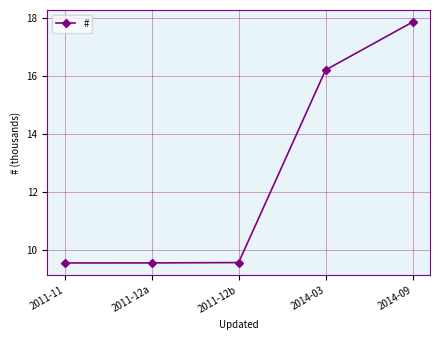

Which has a higher value, 2011-12a or 2014-09?

2014-09